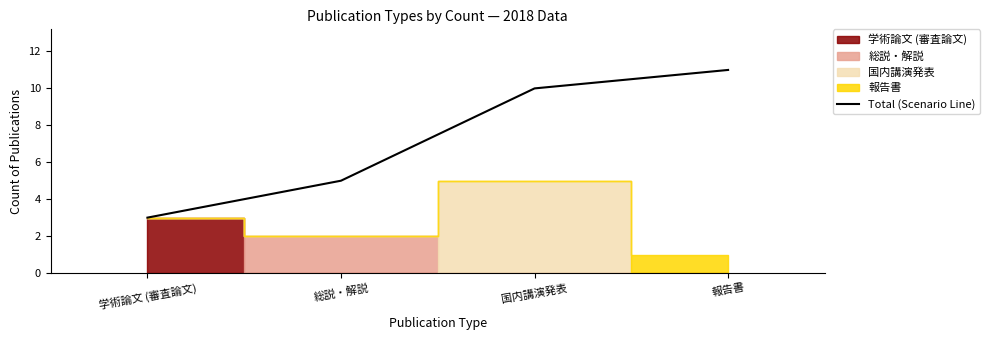

What position from the right is 国内講演発表?

2